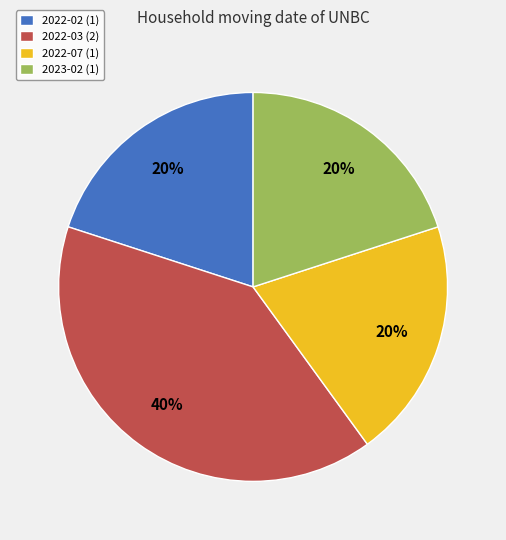

Is there any slice that represents more than half of the pie?

No